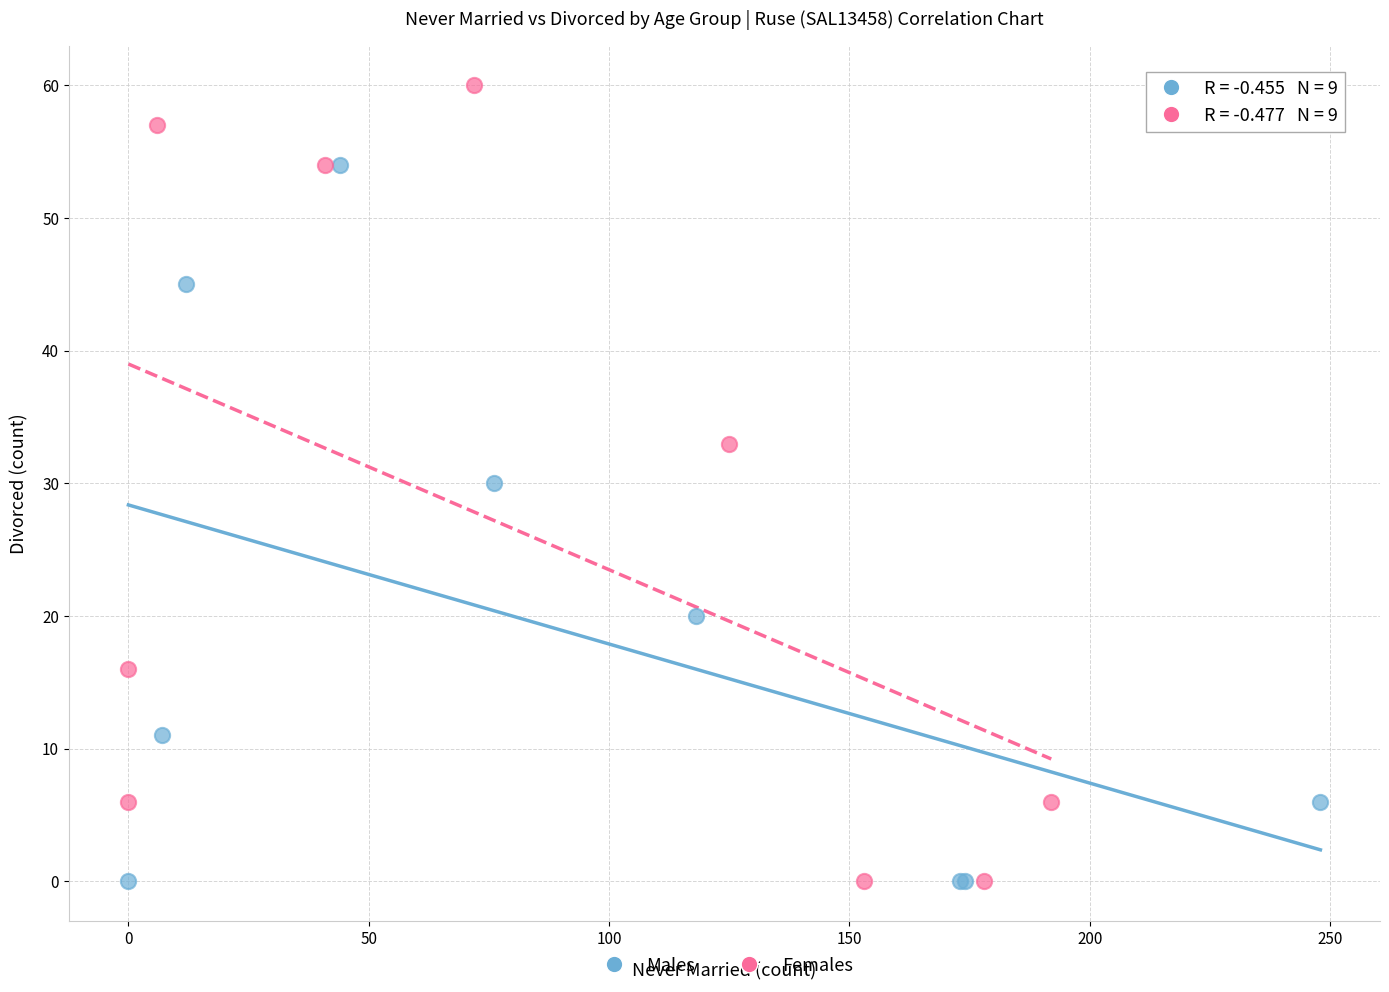

Which series has the largest Y range (max minus min)?

Females